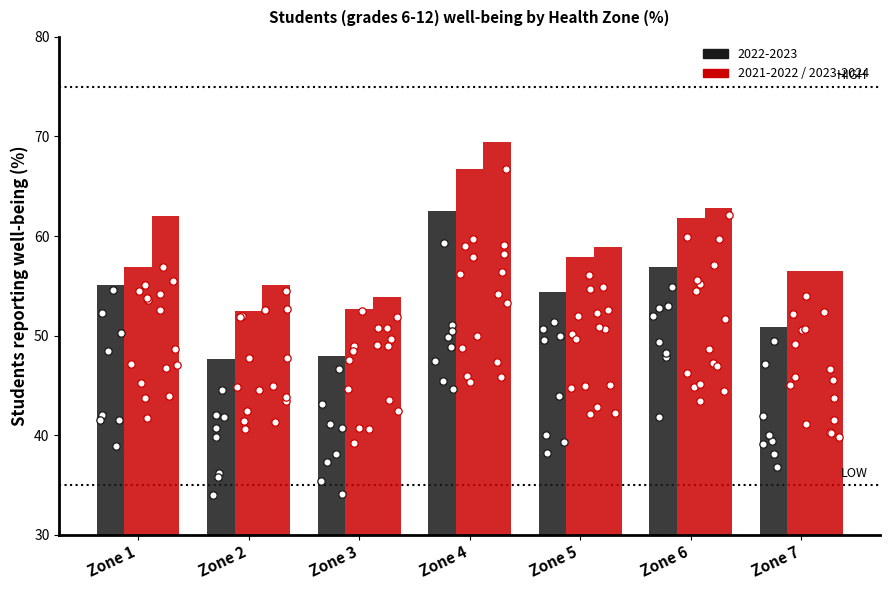

Is the value of 2022-2023 at Zone 4 greater than the value of 2023-2024 at Zone 5?

Yes